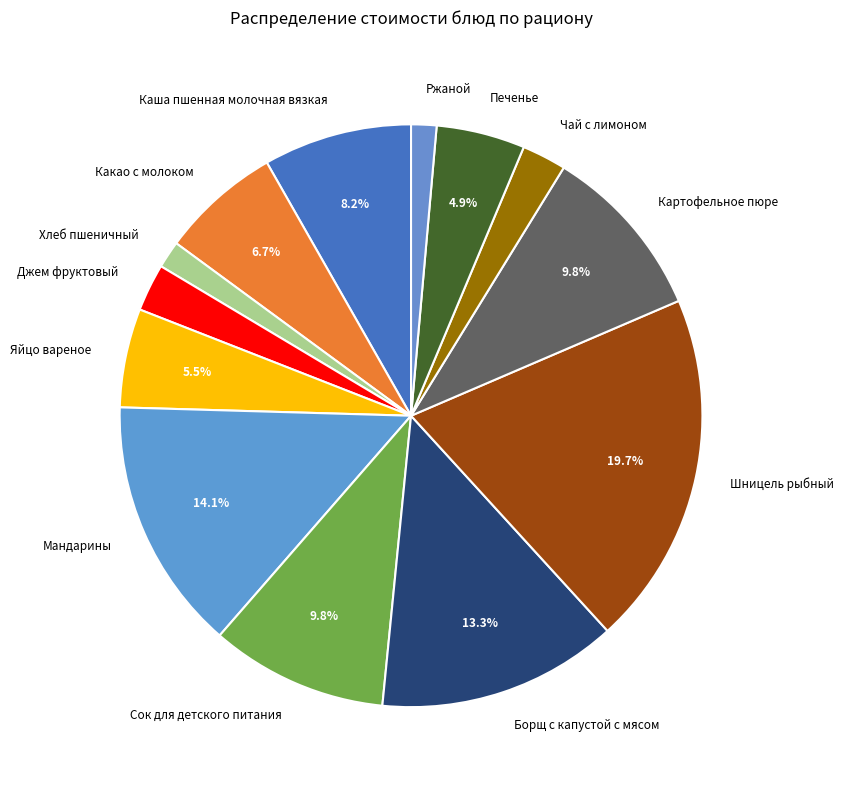

What portion of the pie excludes Яйцо вареное?

94.5%